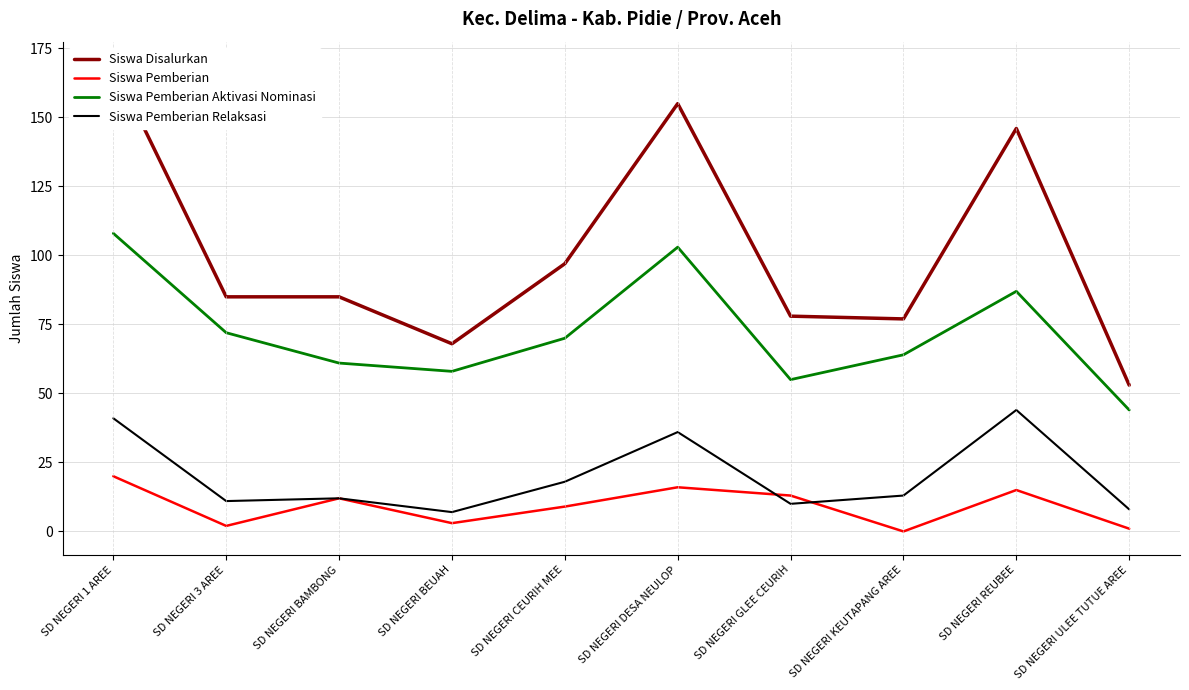

What is the label of the 4th point from the right?

SD NEGERI GLEE CEURIH